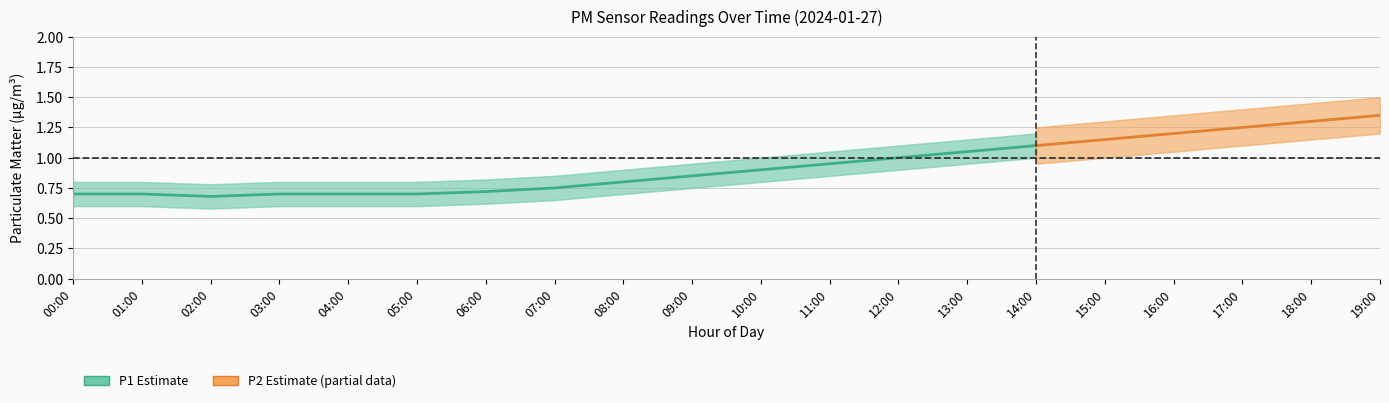

How many interior local valleys does the P1_lo series have?

1